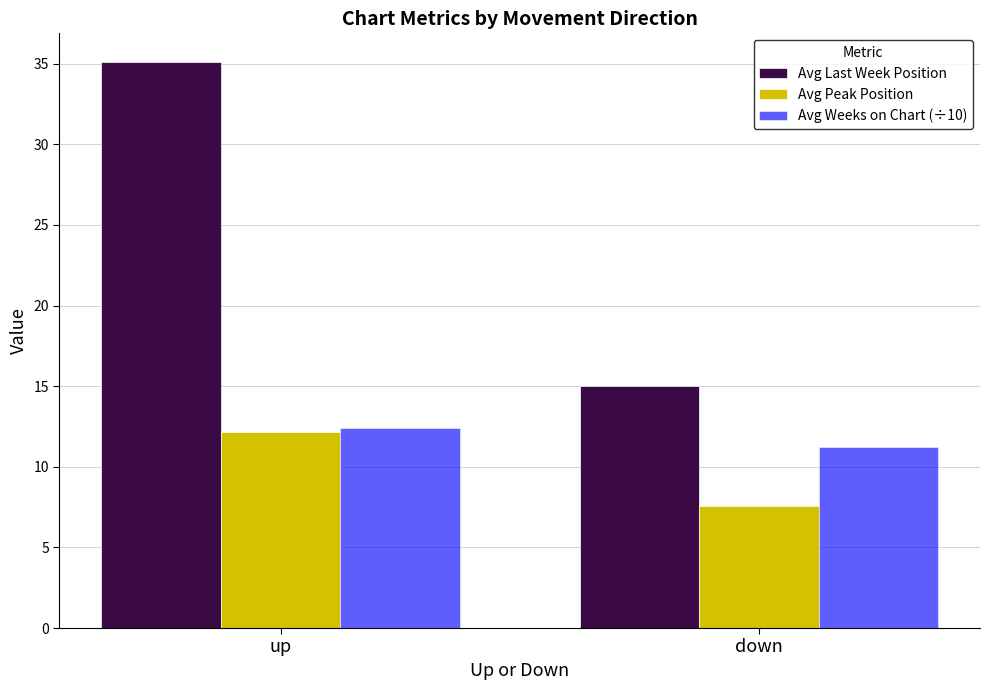

Which series has the largest total across all categories?

Avg Last Week Position